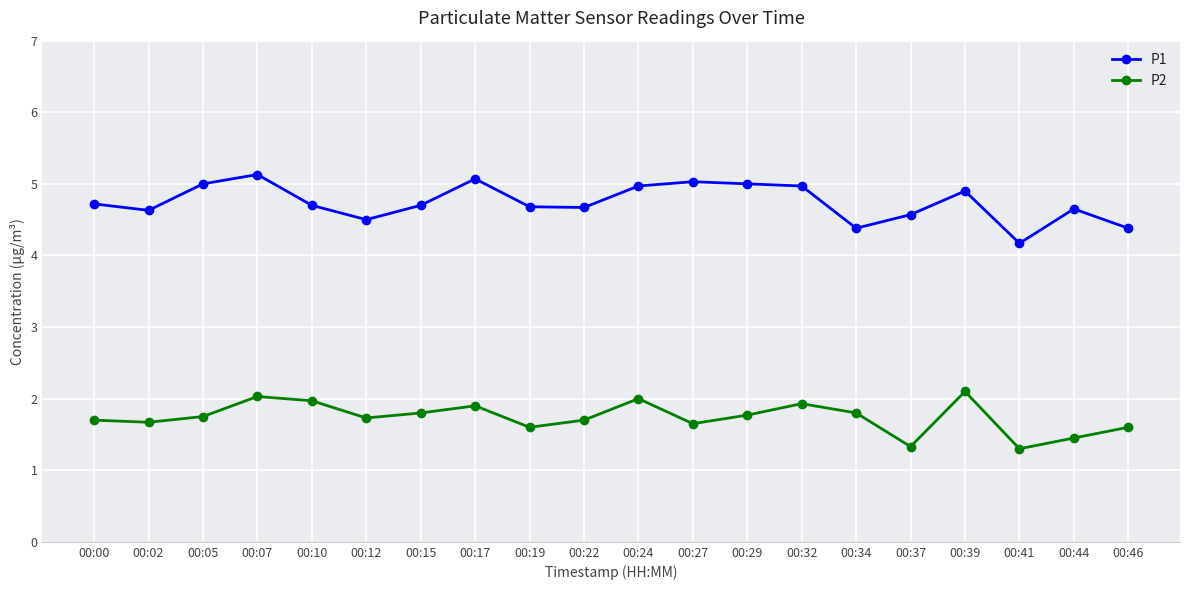

Is it true that P2 equals 2.7 at 00:24?

False